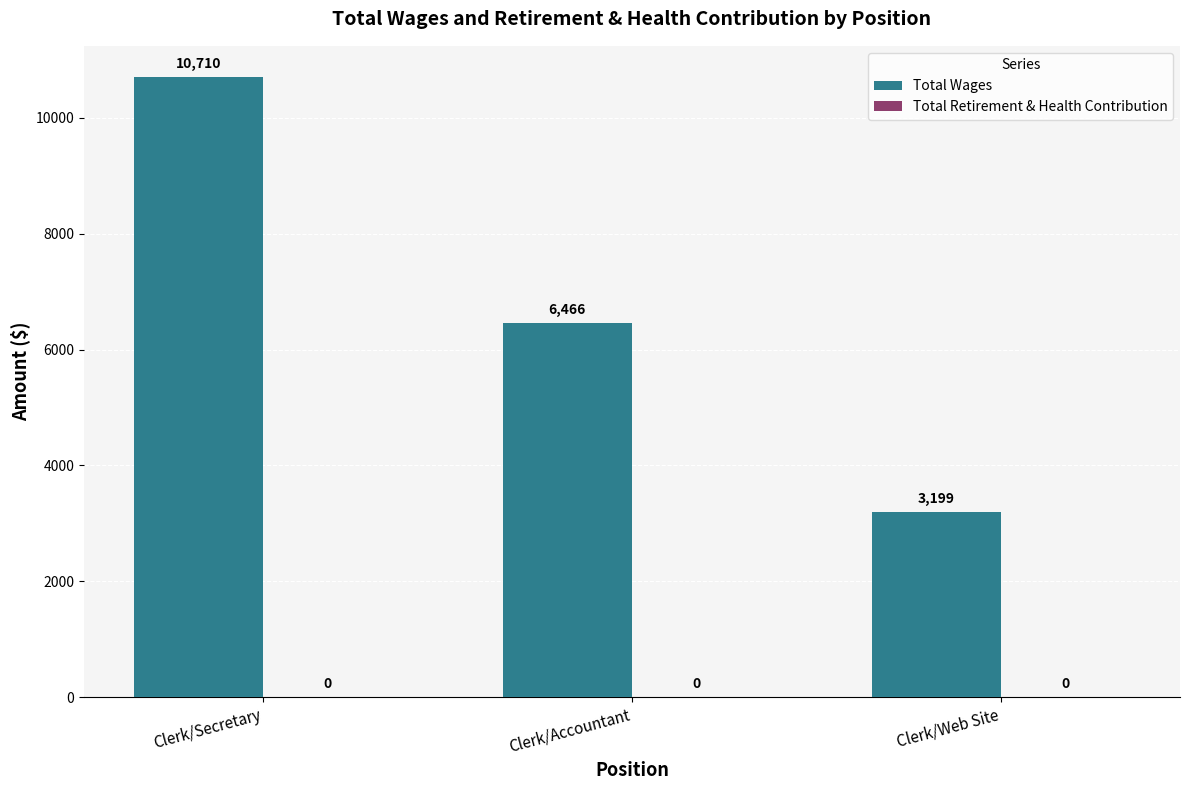

List the labels in order of value, smallest first.

Clerk/Web Site, Clerk/Accountant, Clerk/Secretary